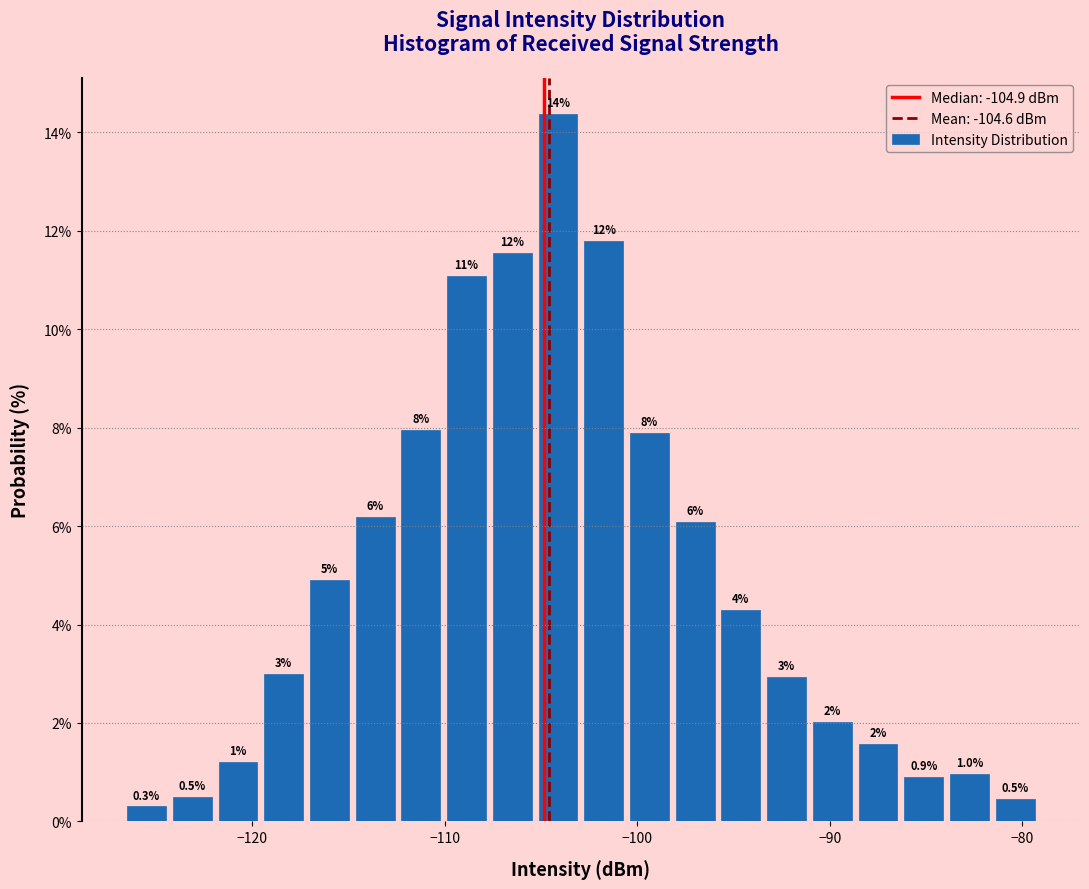

Read against the x-axis, roughly where is the centre of the tallest bar?

-104